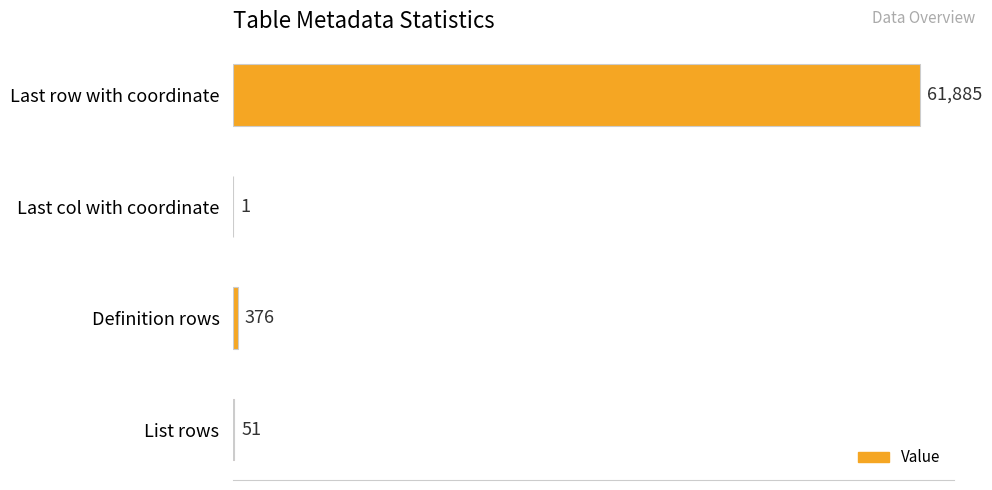

What is the sum of the values at Last row with coordinate and Definition rows?

62261